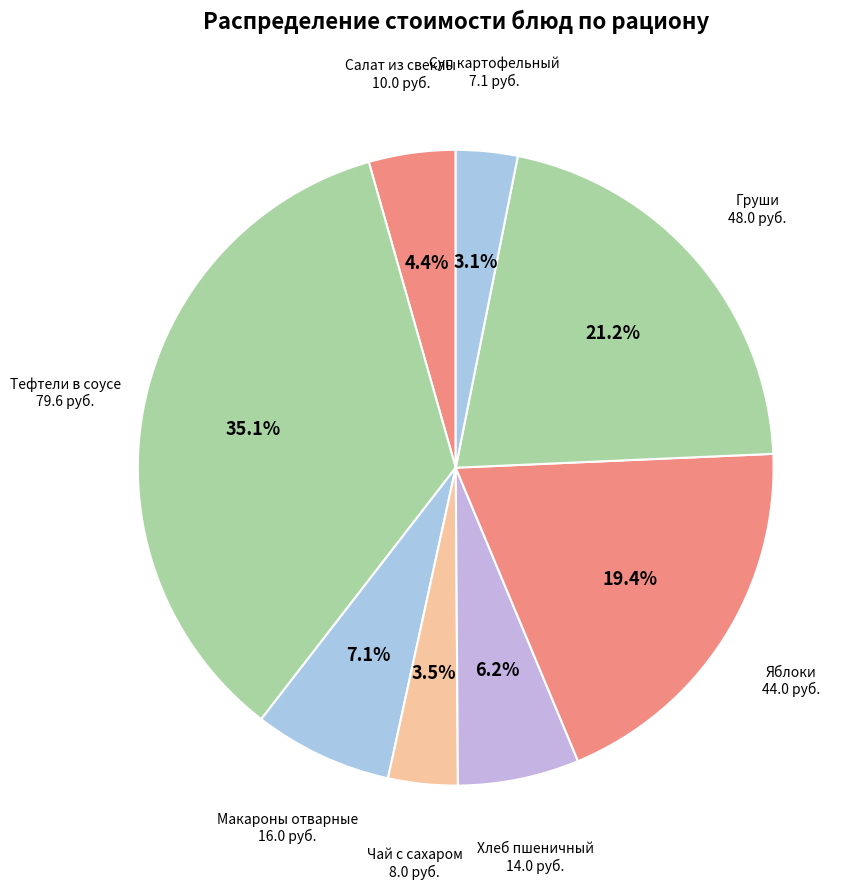

True or false: Груши accounts for 21% of the total.

True